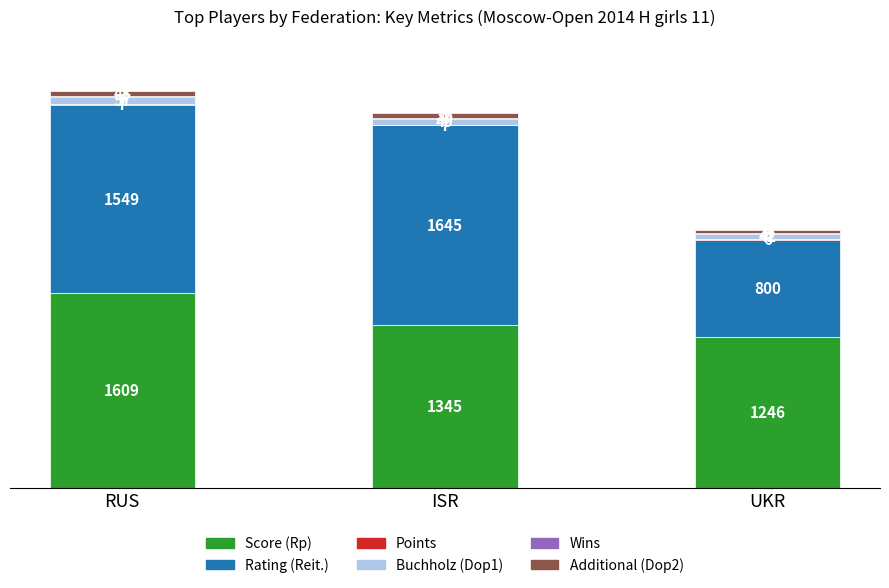

Which category has the highest value in the Score (Rp) series?

RUS